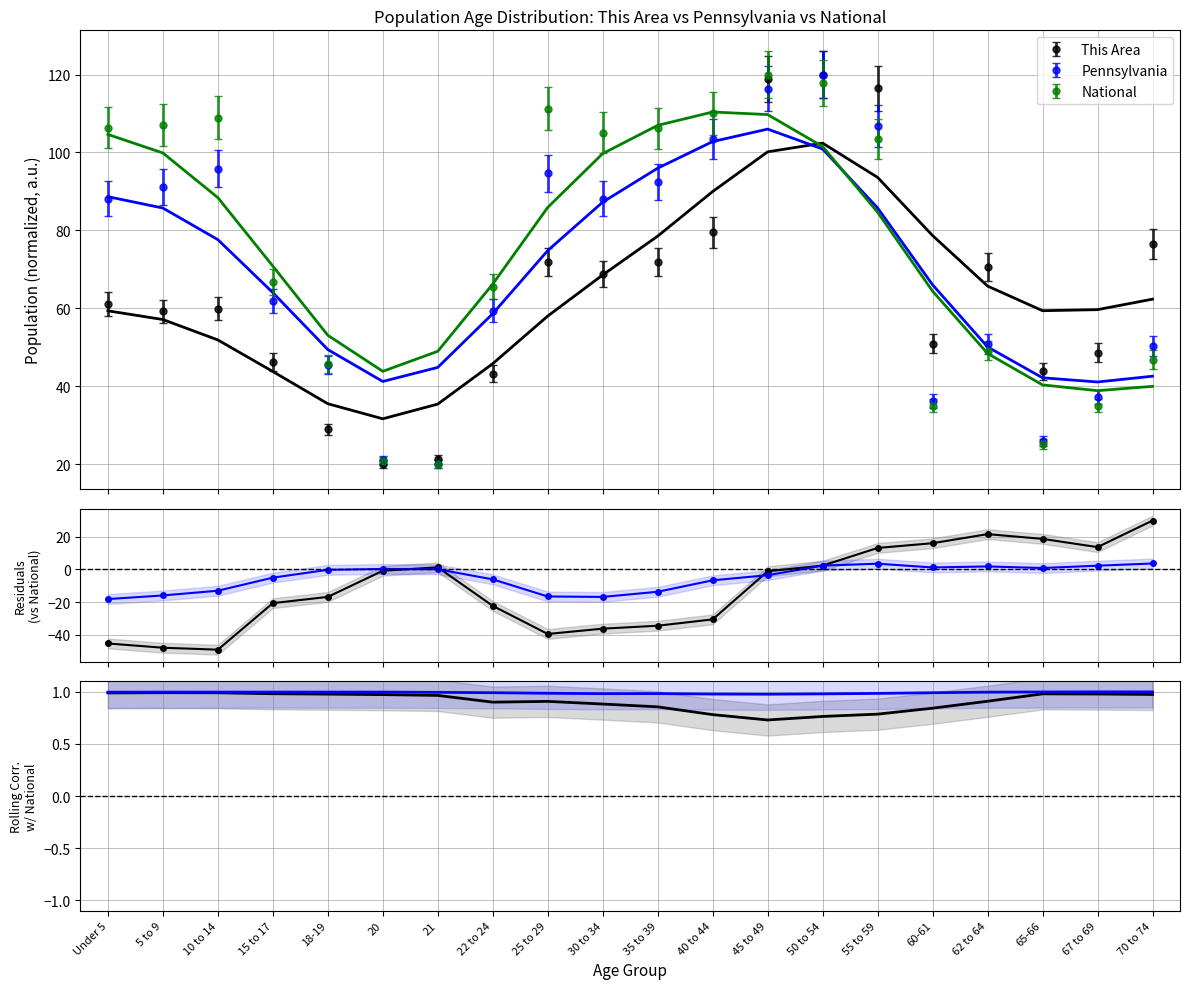

In This Area, how many points are higher than both neighbors (excluding endpoints)?

3